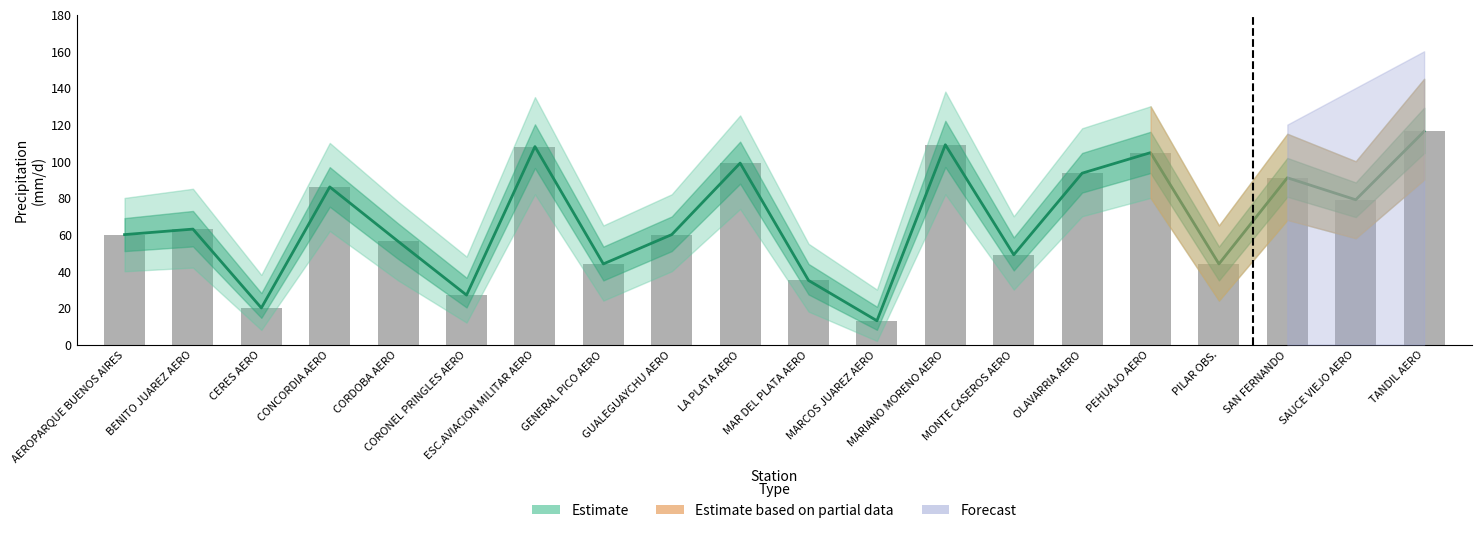

Which has a higher value, GENERAL PICO AERO or MARIANO MORENO AERO?

MARIANO MORENO AERO